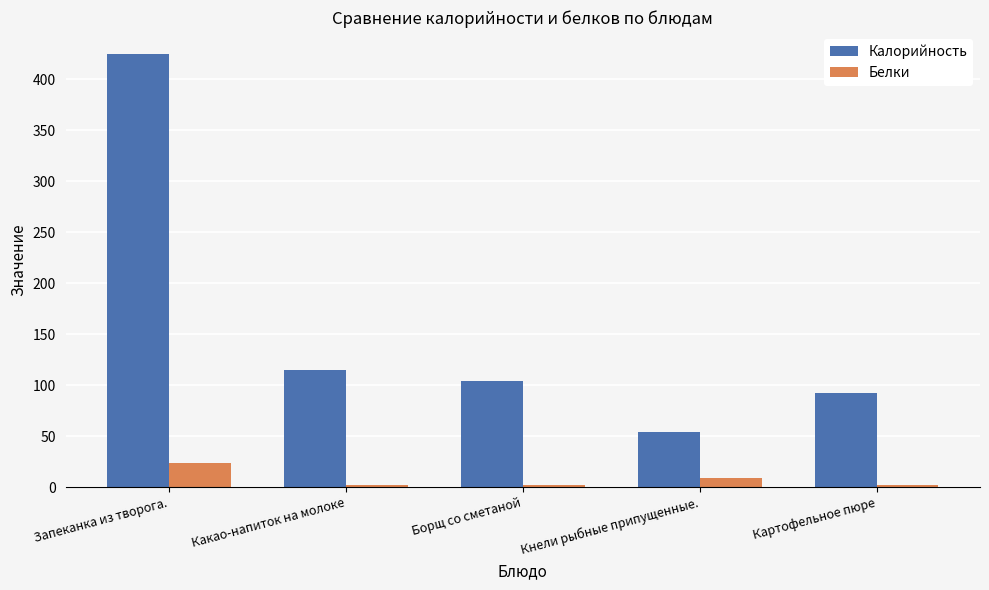

The value of Белки at Какао-напиток на молоке is 1.8. True or false?

True